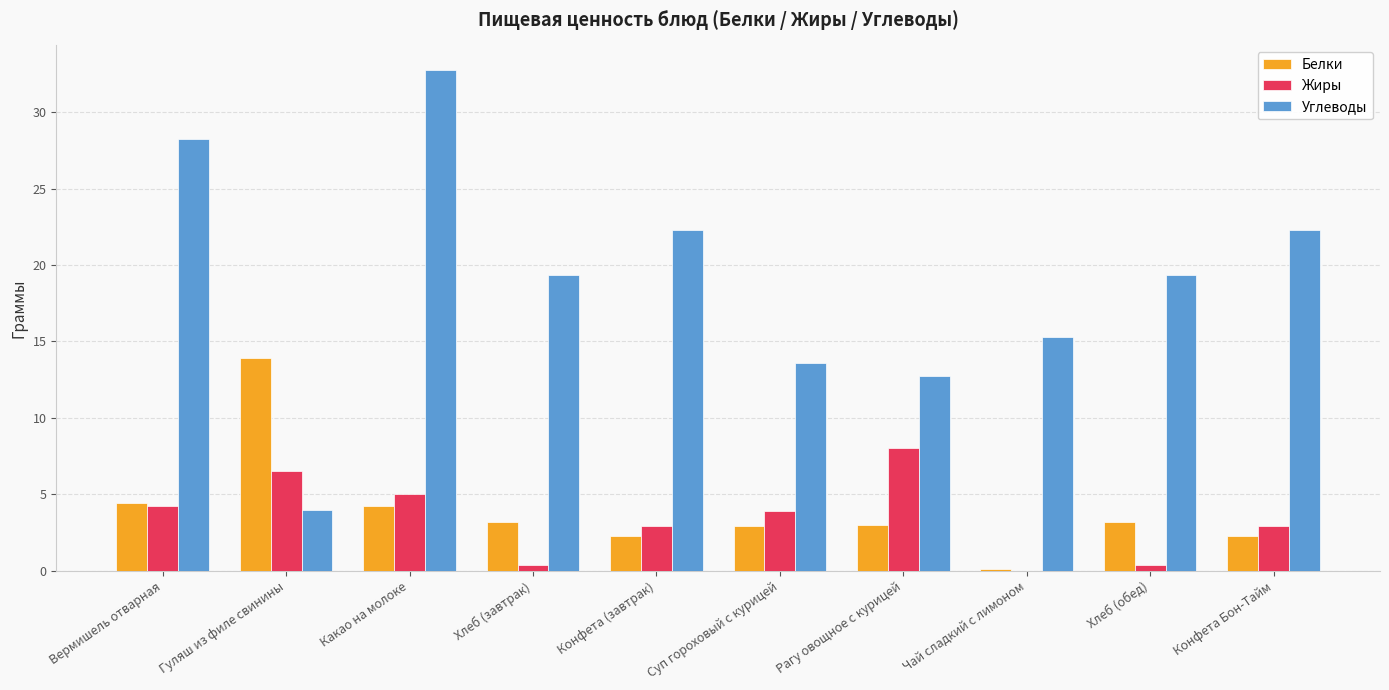

What is the total value across all series at Конфета Бон-Тайм?

27.5